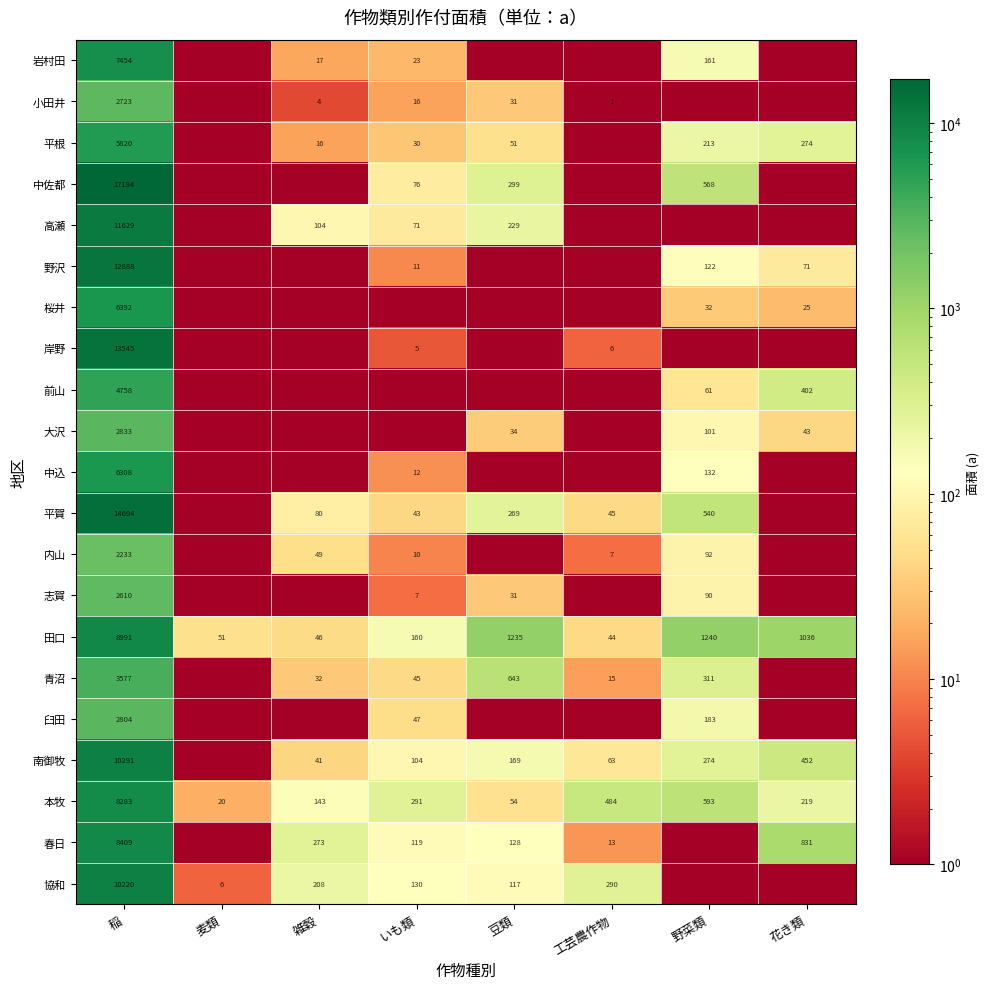

Is it true that 平賀 equals 14694 at 稲?

True